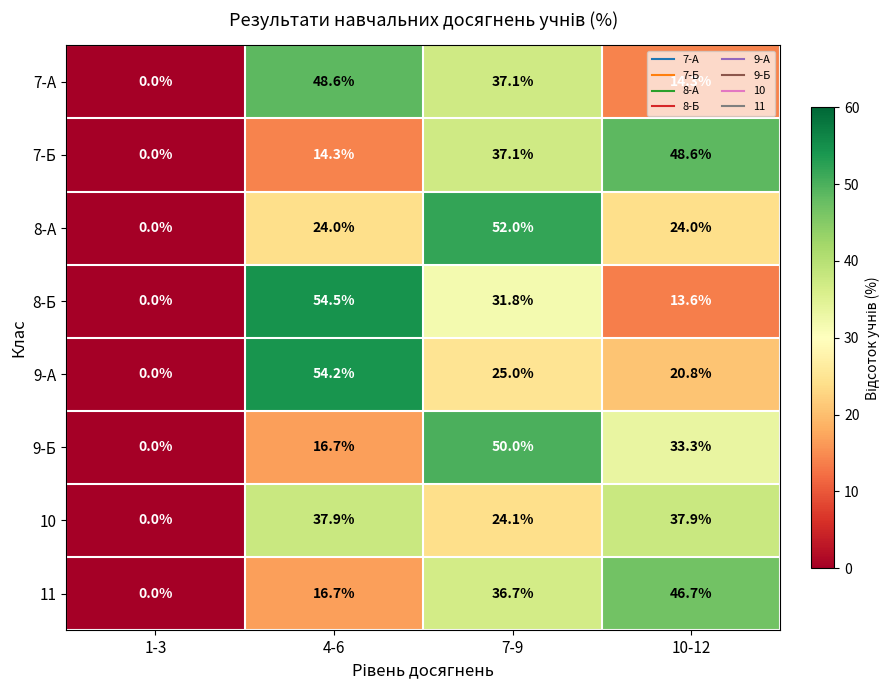

Is it true that 9-Б equals 28.6 at 1-3?

False